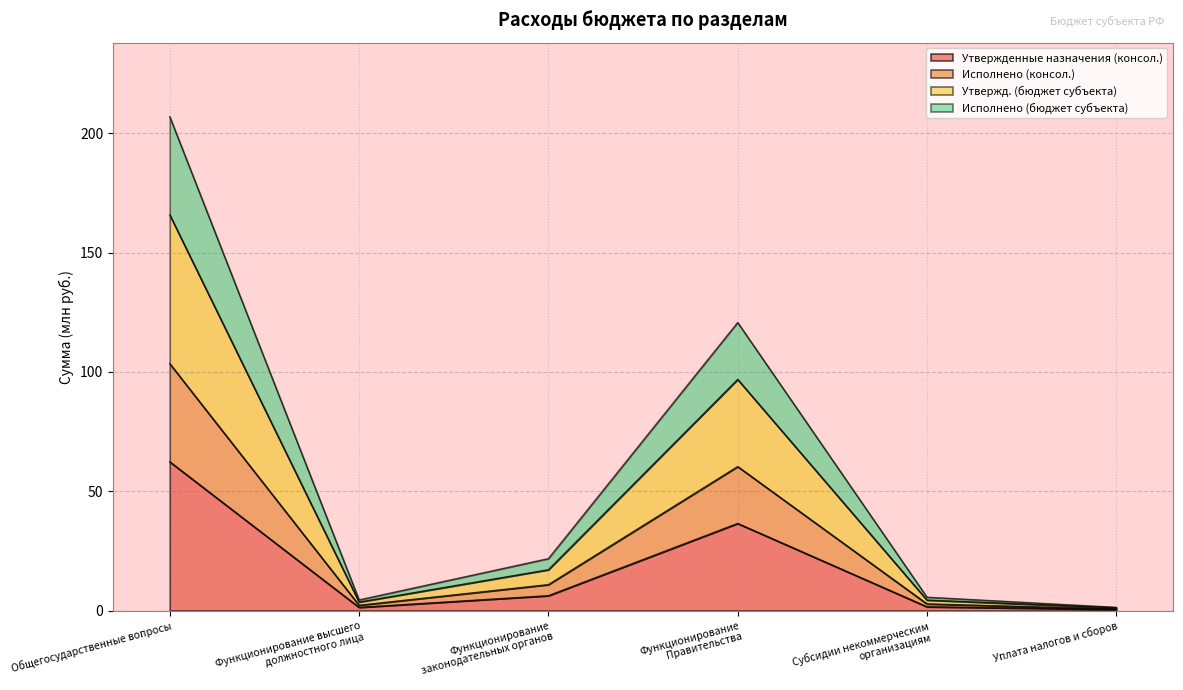

List the series in order of their peak value, lowest first.

Утвержденные назначения (консол.), Исполнено (консол.), Утвержд. (бюджет субъекта), Исполнено (бюджет субъекта)